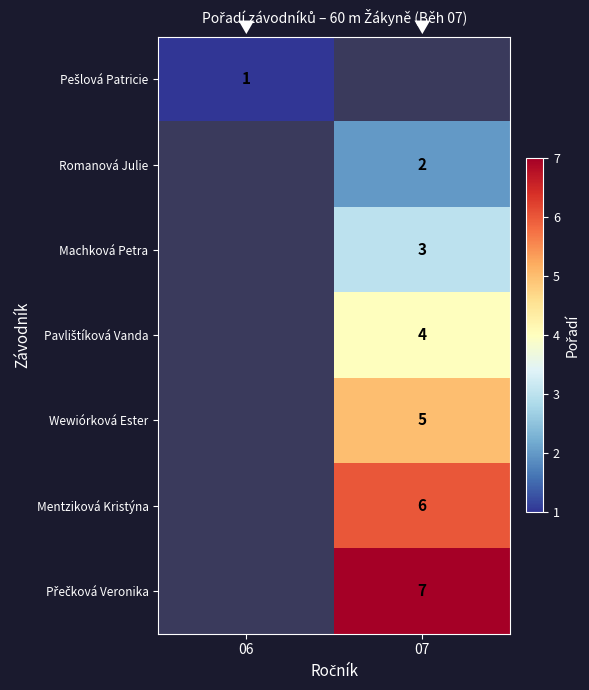

The Wewiórková Ester series shows 5 at 07. True or false?

True